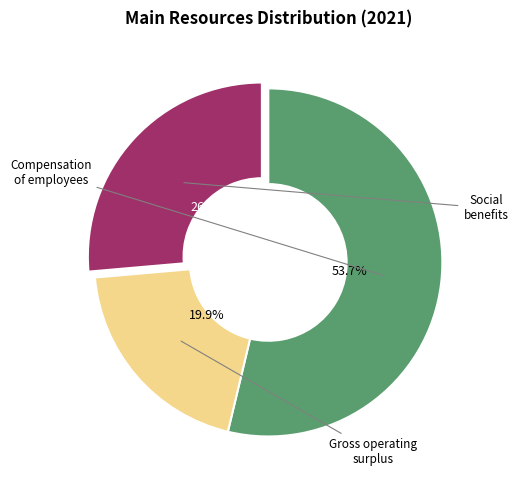

Combined, what portion of the pie is Social benefits and Compensation of employees?

80.1%